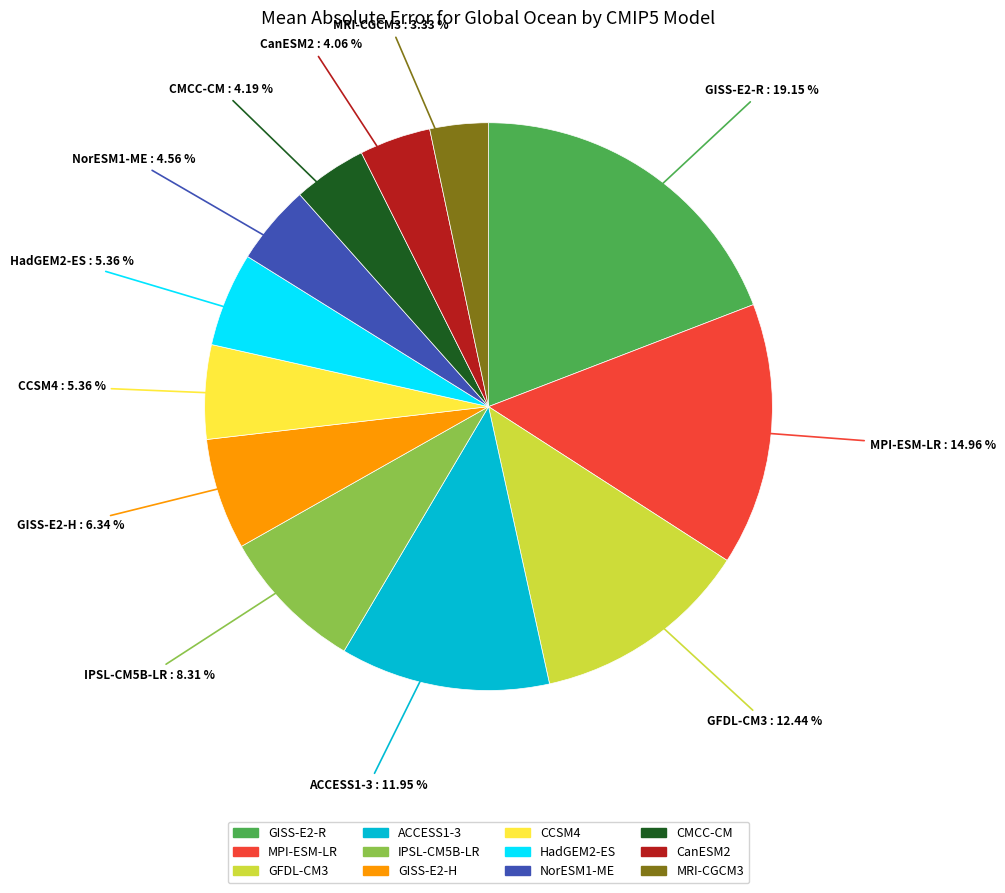

What portion of the pie excludes MPI-ESM-LR?

85.0%